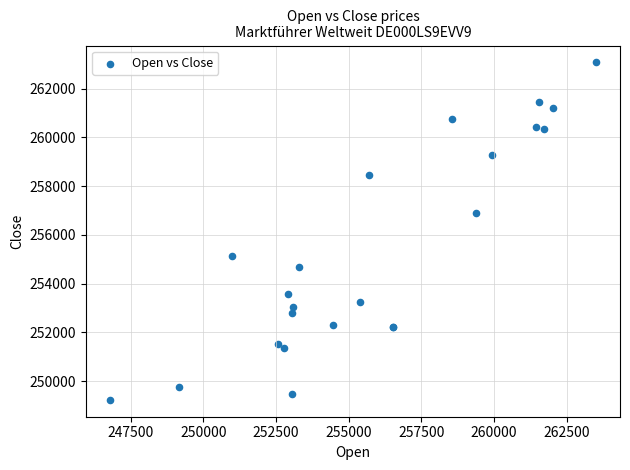

What Y value in the scatter plot is closest to 256155?

256882